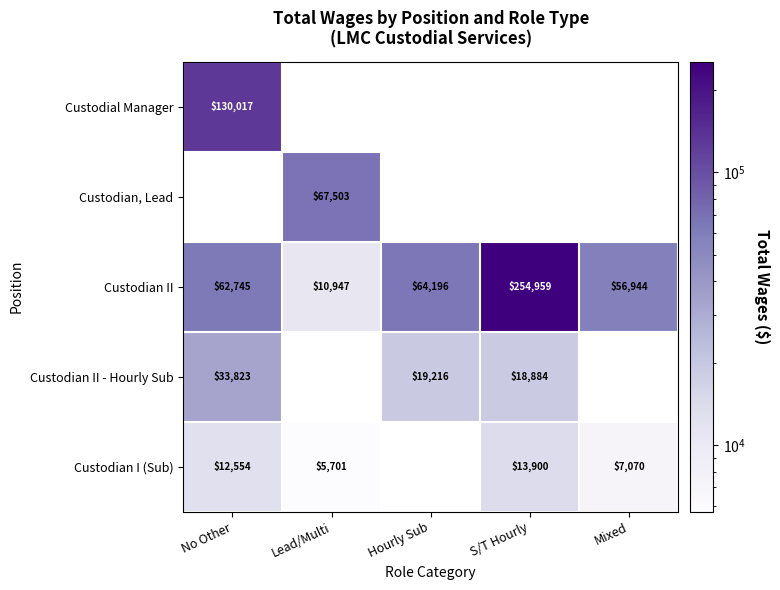

Which has a higher value, Mixed or Lead/Multi?

Mixed